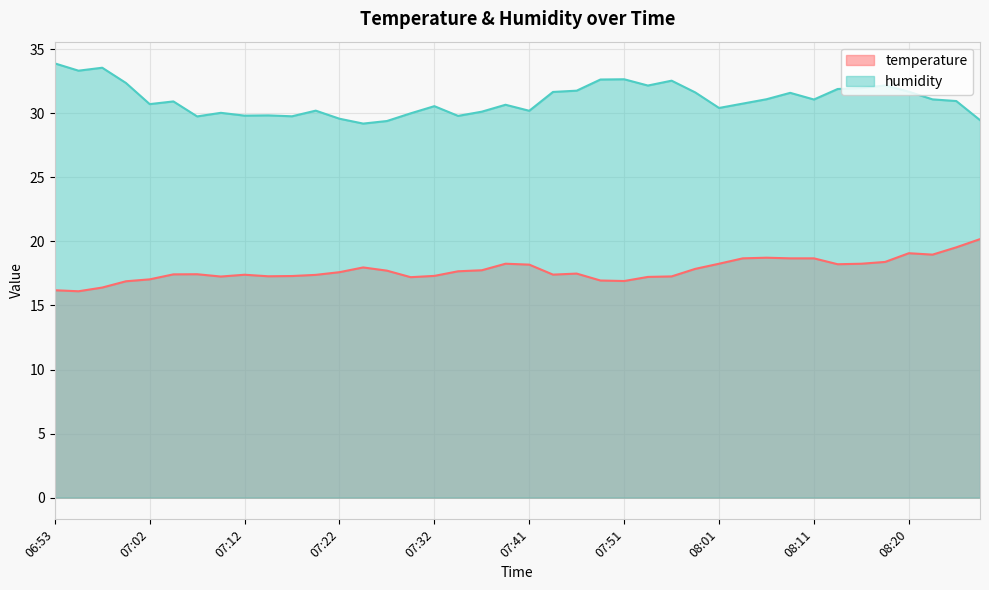

Count the number of categories in the chart.

40